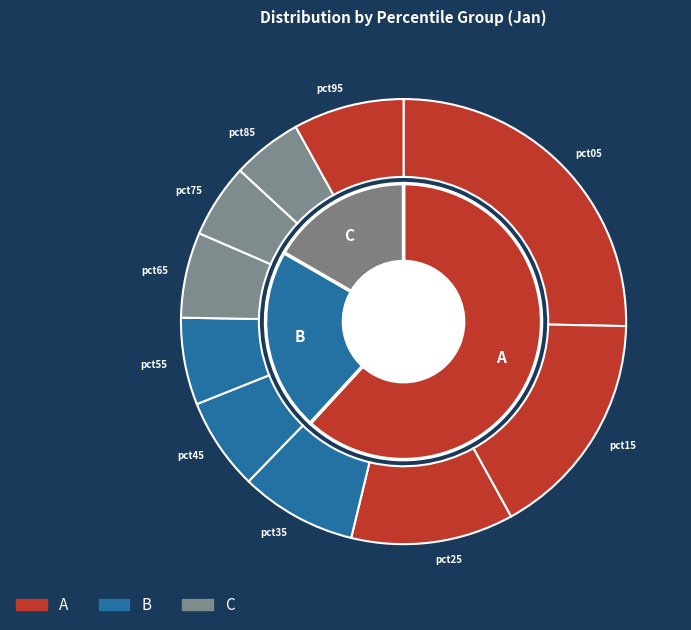

True or false: 8 accounts for 1% of the total.

False